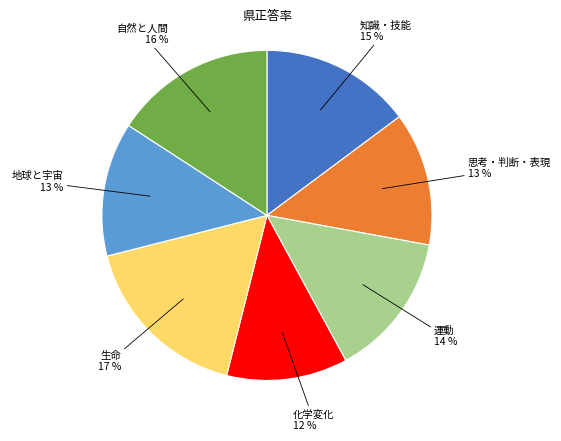

True or false: 思考・判断・表現 accounts for 13% of the total.

True